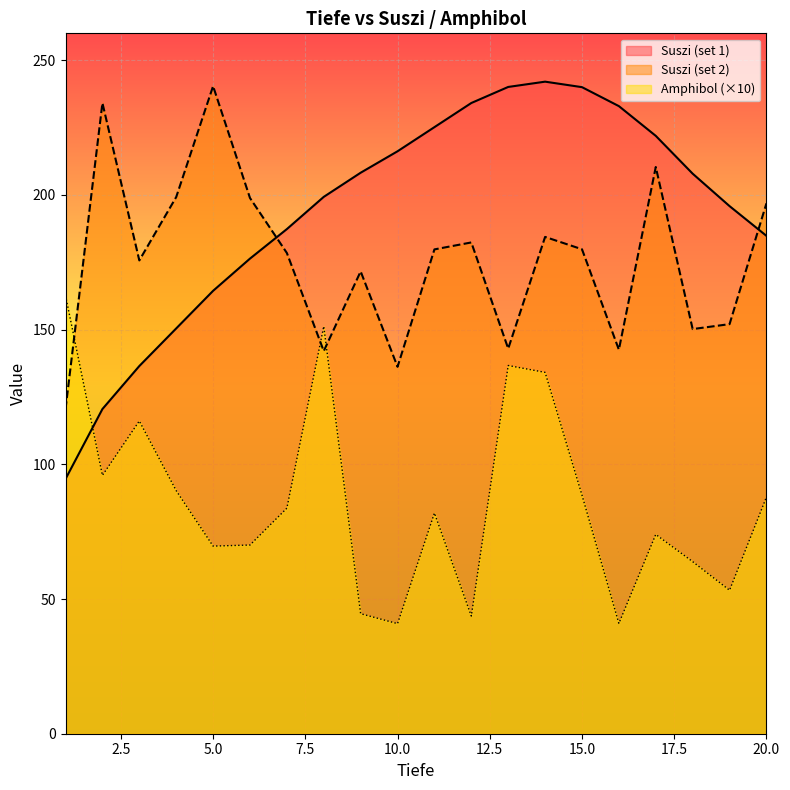

What is the total value across all series at 9?

424.4